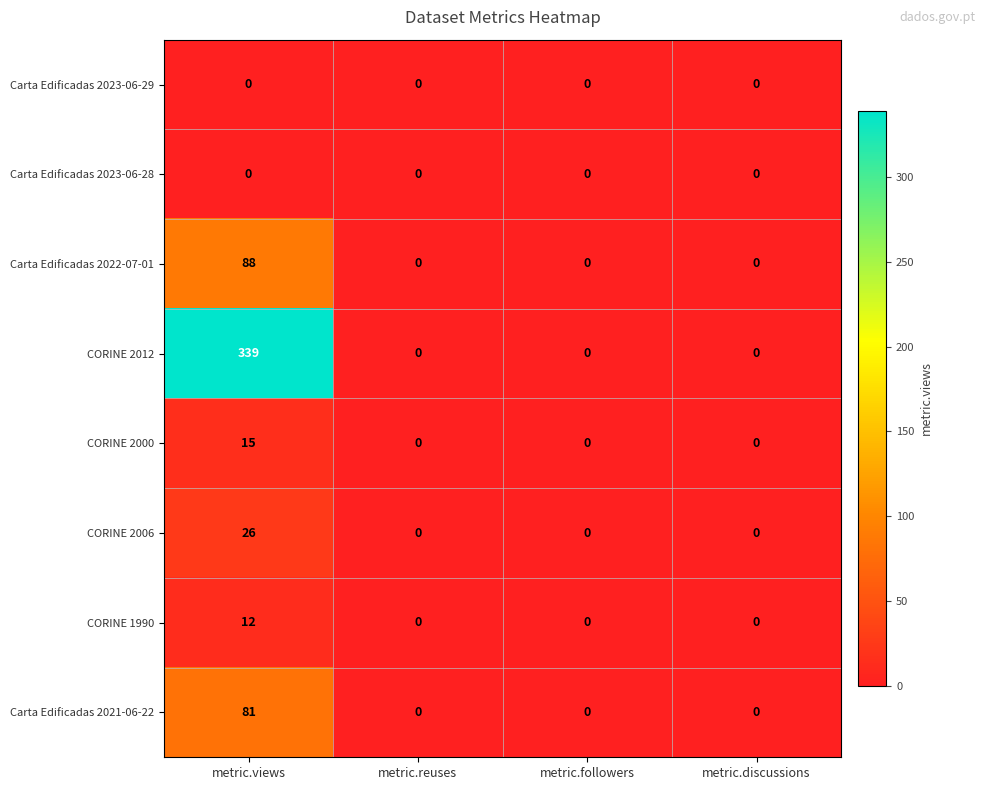

Which series has the largest range (max minus min)?

CORINE 2012